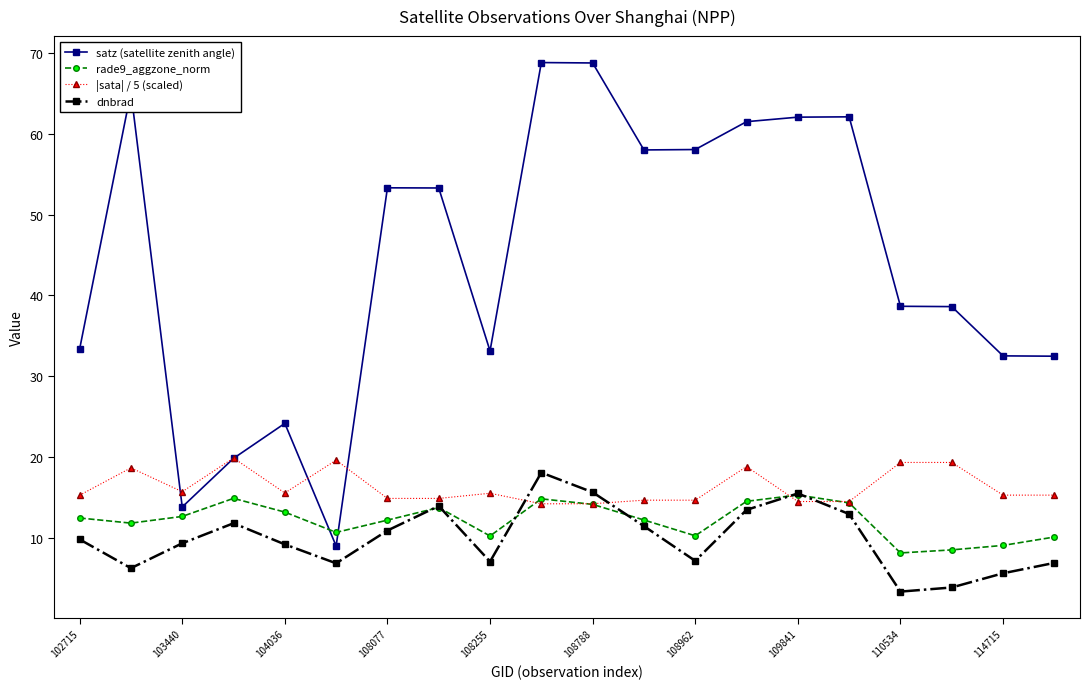

Which series has the largest range (max minus min)?

satz (satellite zenith angle)